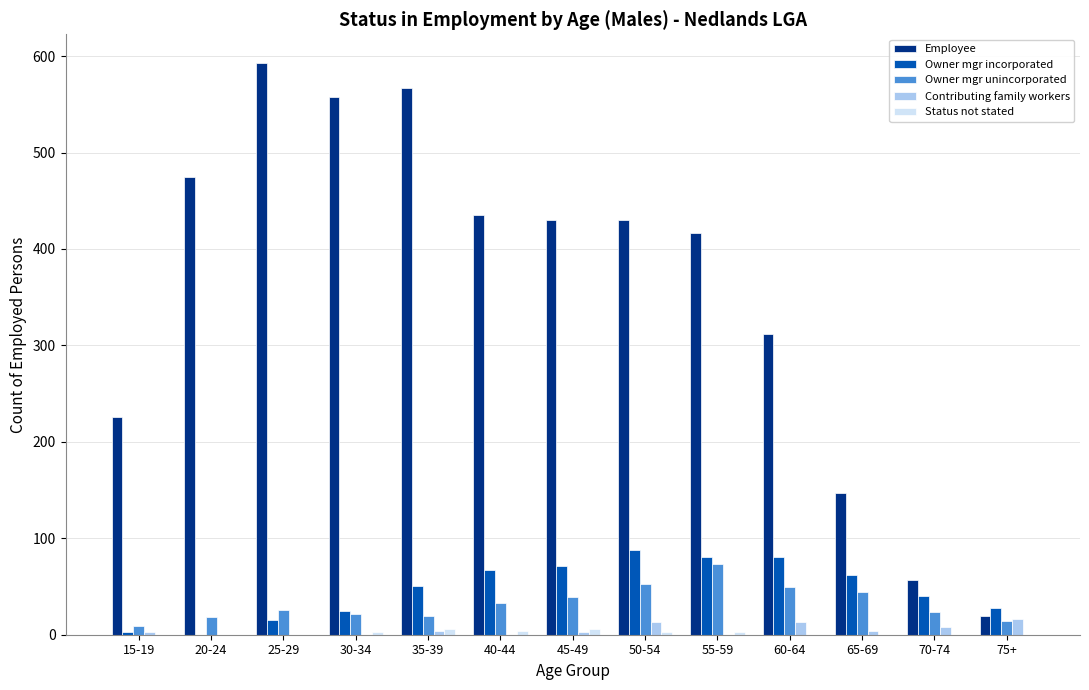

The Employee series shows 19 at 75+. True or false?

True